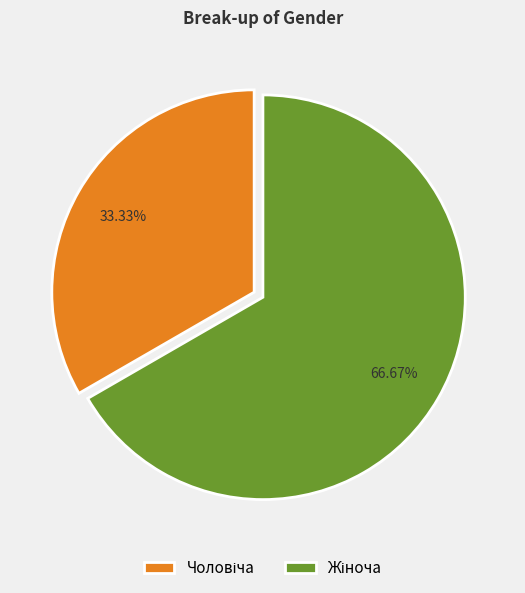

Is there any slice that represents more than half of the pie?

Yes